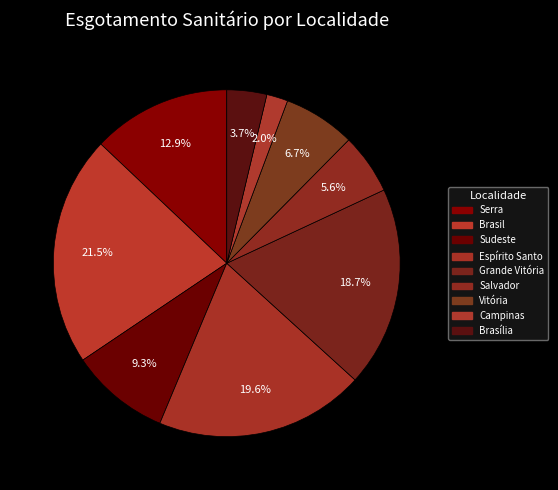

What is the largest slice in the pie chart?

Brasil